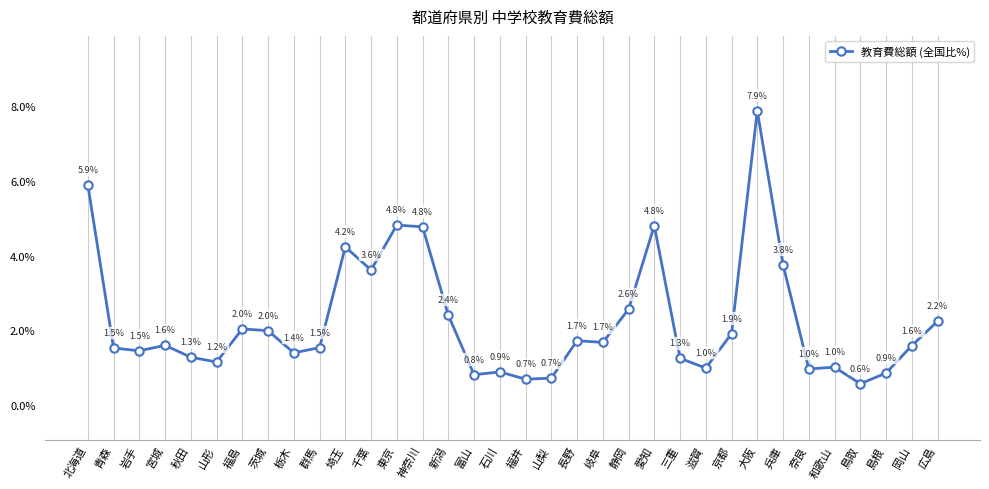

What is the difference between the values at 神奈川 and 岩手?

3.3